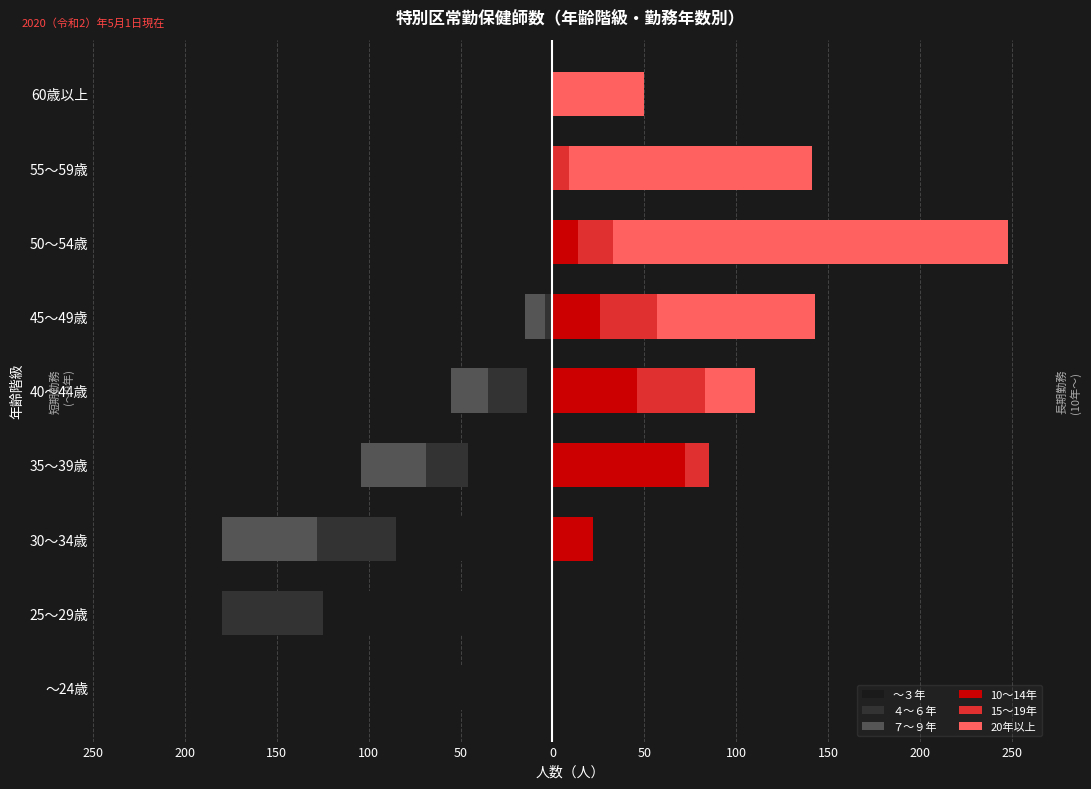

The value of 15～19年 at 45～49歳 is 31. True or false?

True